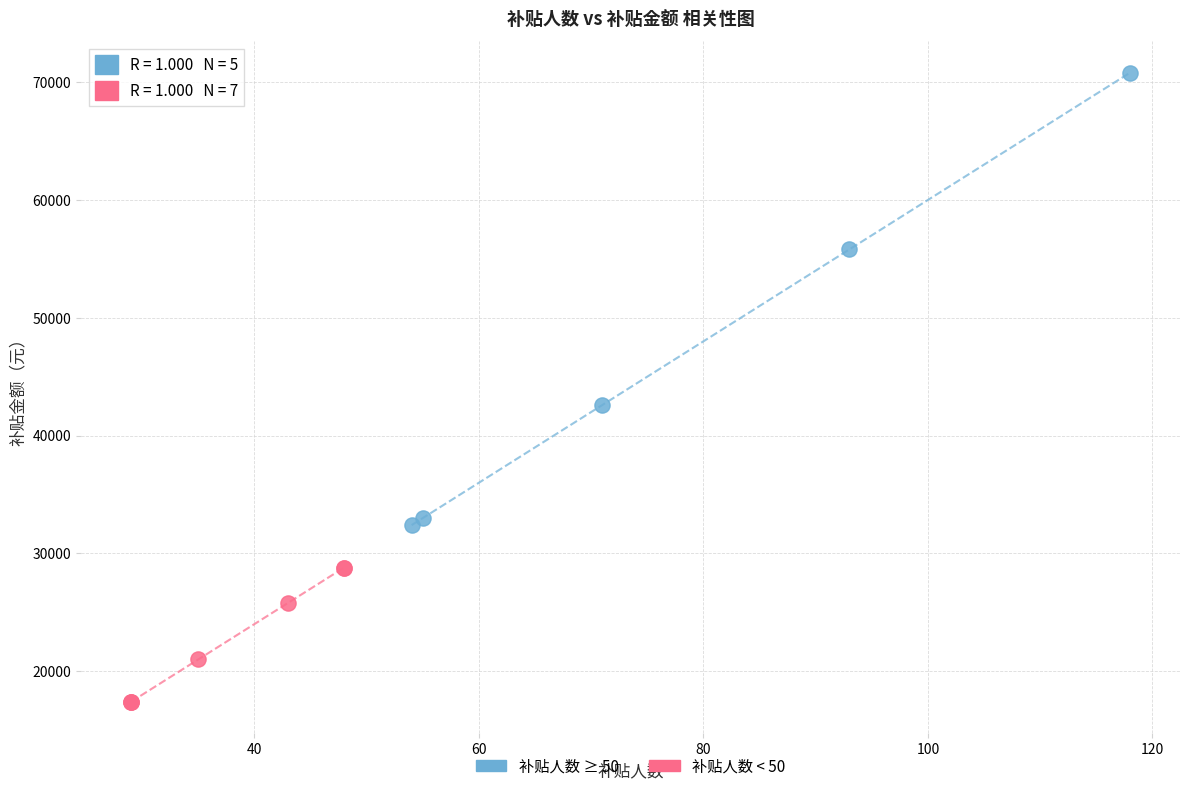

Which series has the widest spread of Y values?

补贴人数 ≥ 50